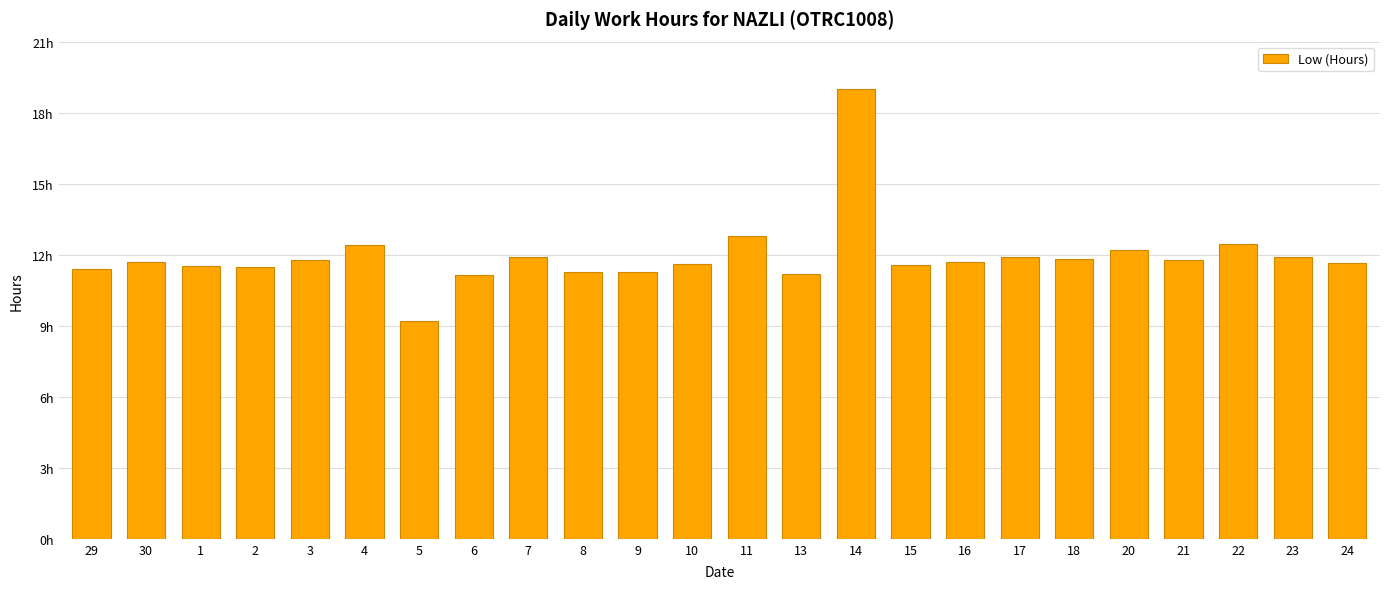

Count the number of values greater than 11.

23